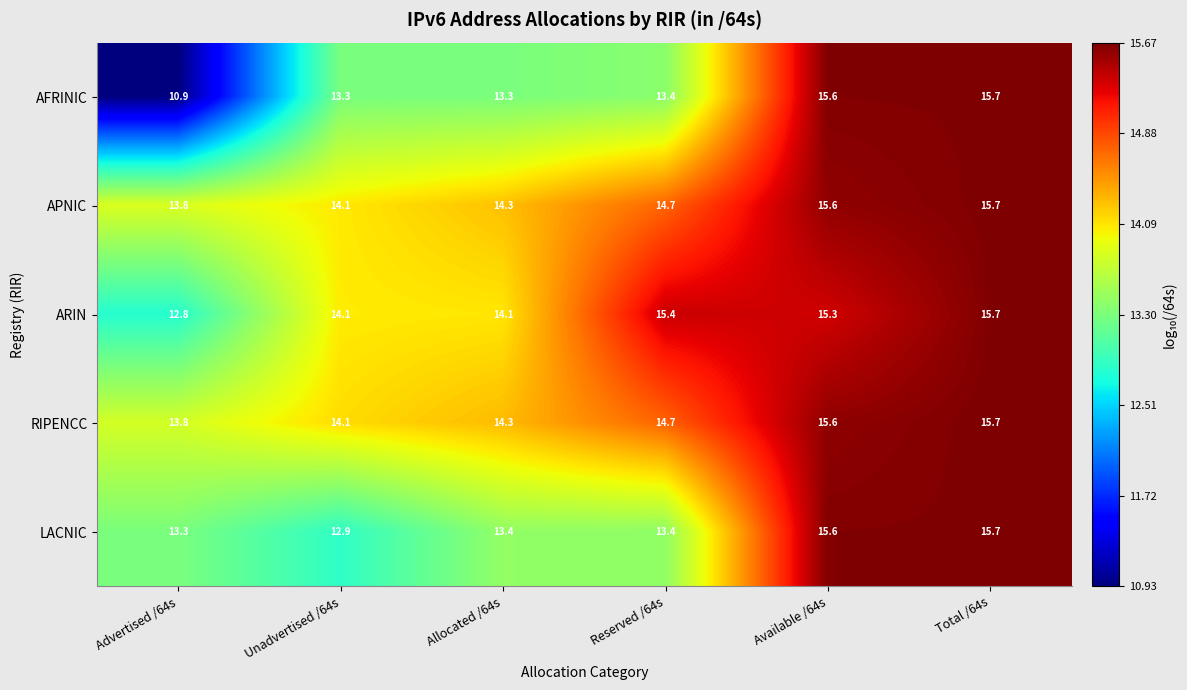

Where does the LACNIC series first go above 13?

Advertised /64s